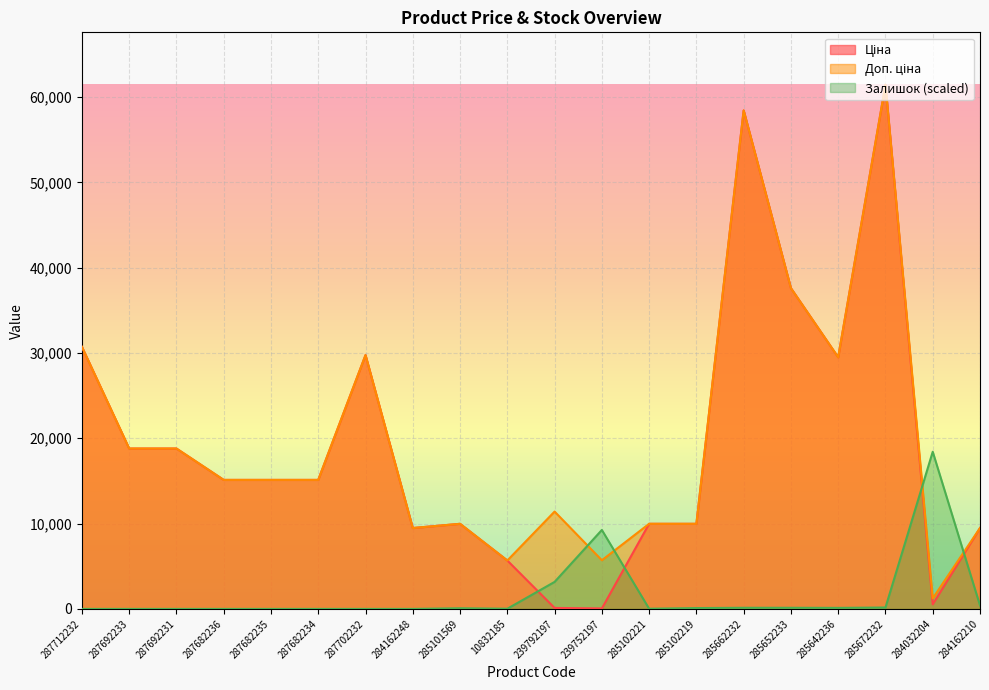

Where does the Ціна series first go above 15120?

287712232